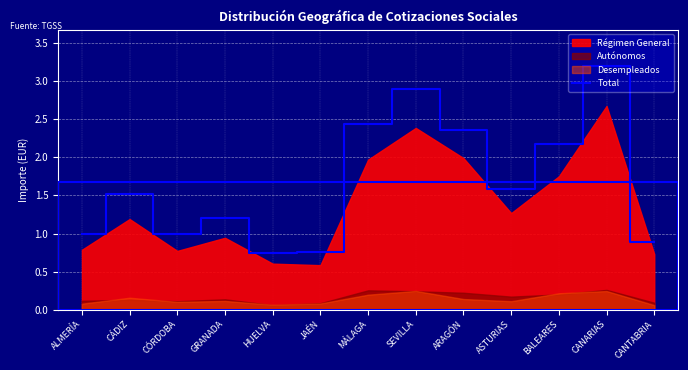

List the labels in order of value, smallest first.

HUELVA, JAÉN, CANTABRIA, ALMERÍA, CÓRDOBA, GRANADA, CÁDIZ, ASTURIAS, BALEARES, ARAGÓN, MÁLAGA, SEVILLA, CANARIAS